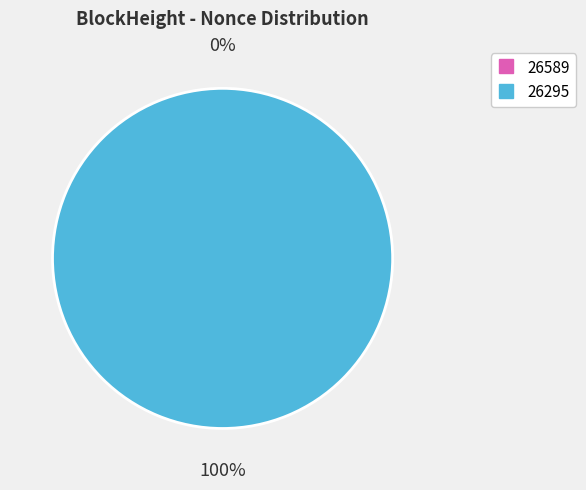

Rank the categories by value from lowest to highest.

26589, 26295